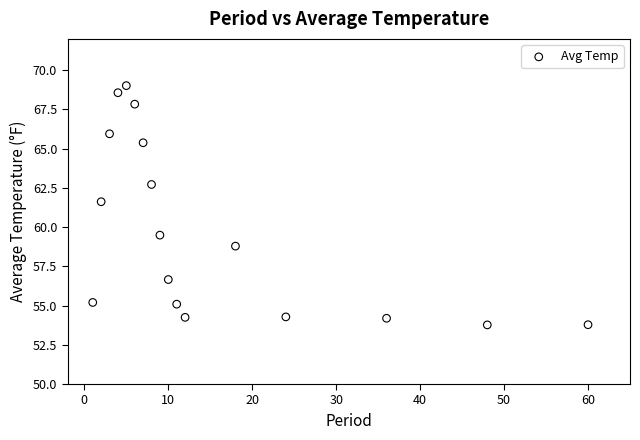

What Y value in the scatter plot is closest to 61?

61.6